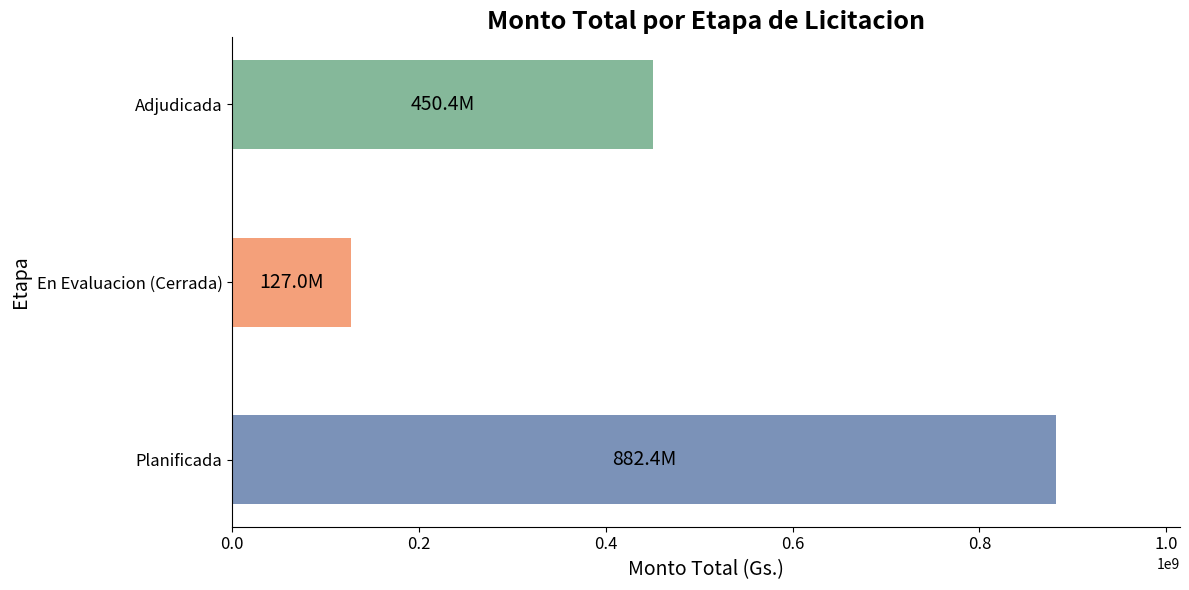

At which label is the value closest to 504700000?

Adjudicada